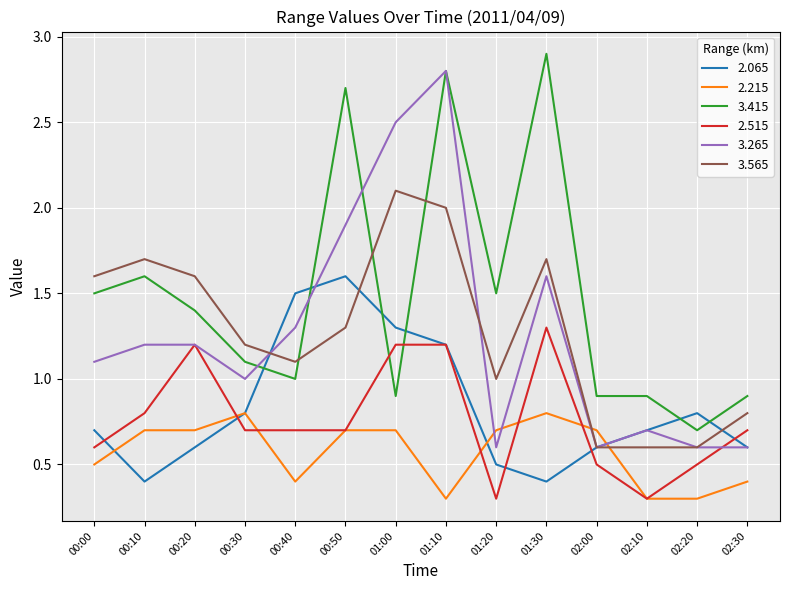

True or false: 3.265 has a value of 0.6 at 02:20.

True